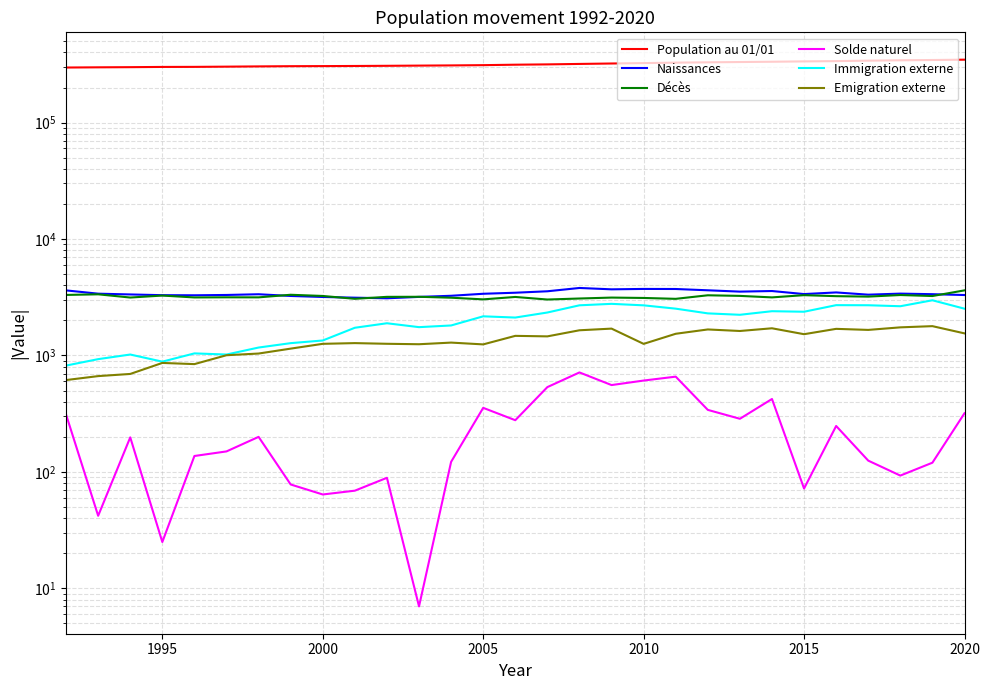

True or false: Immigration externe and Décès cross at least once.

False